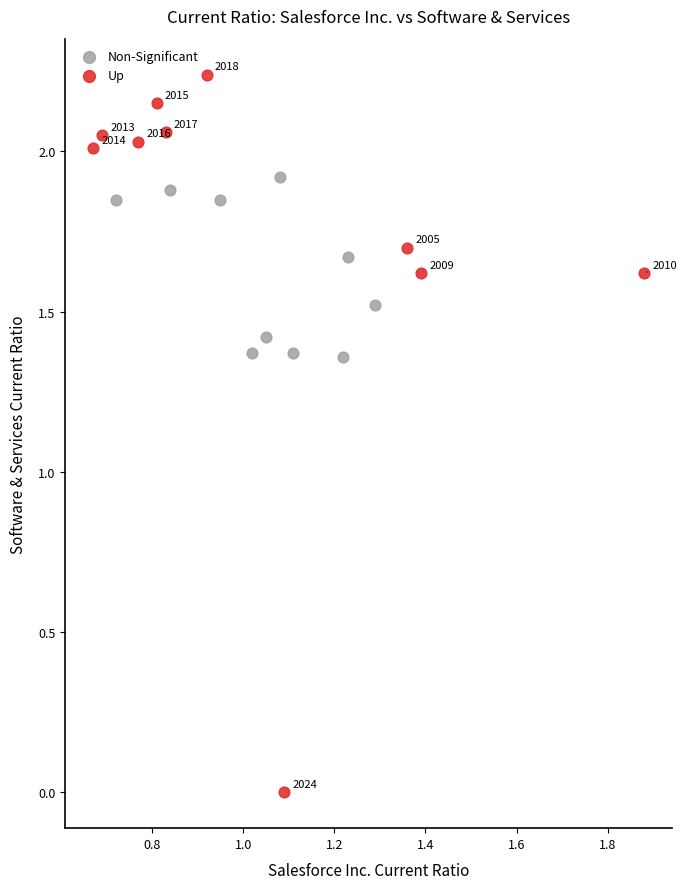

What are all the series names shown in the legend?

Non-Significant, Up